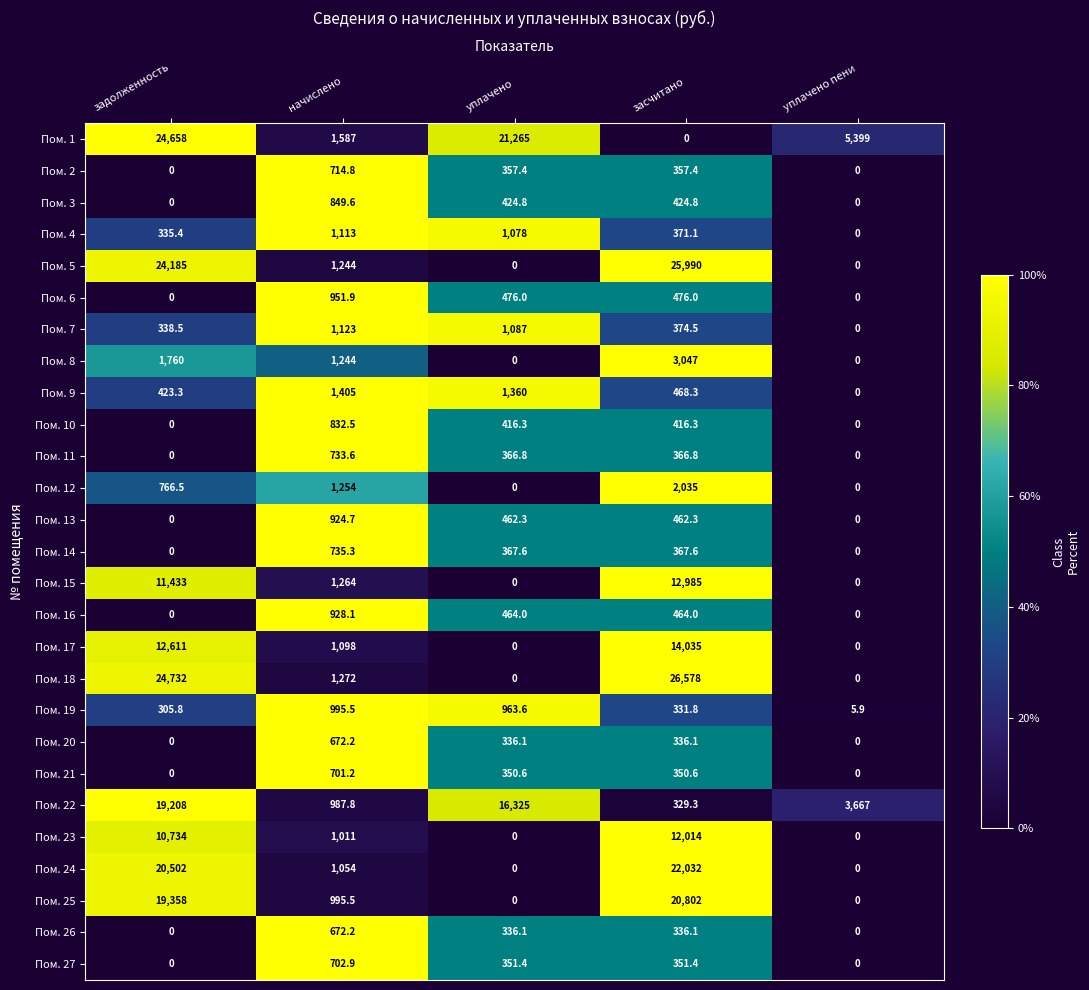

What is the total value across all series at начислено?

27066.8